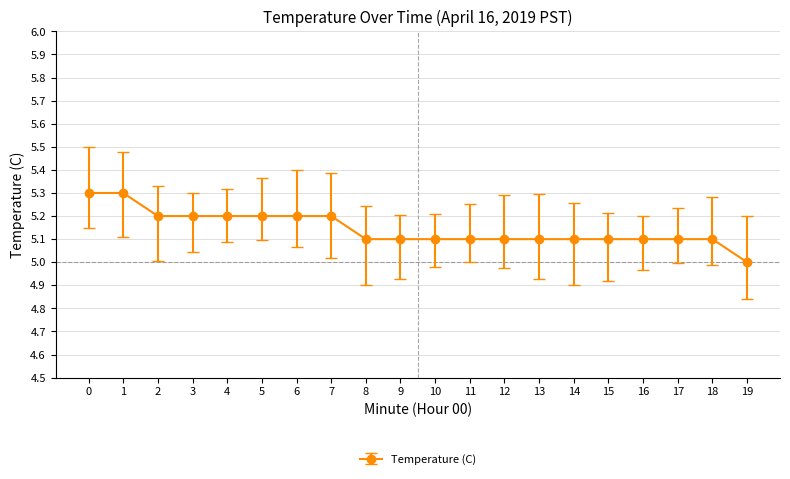

How many data points does each series have?

20